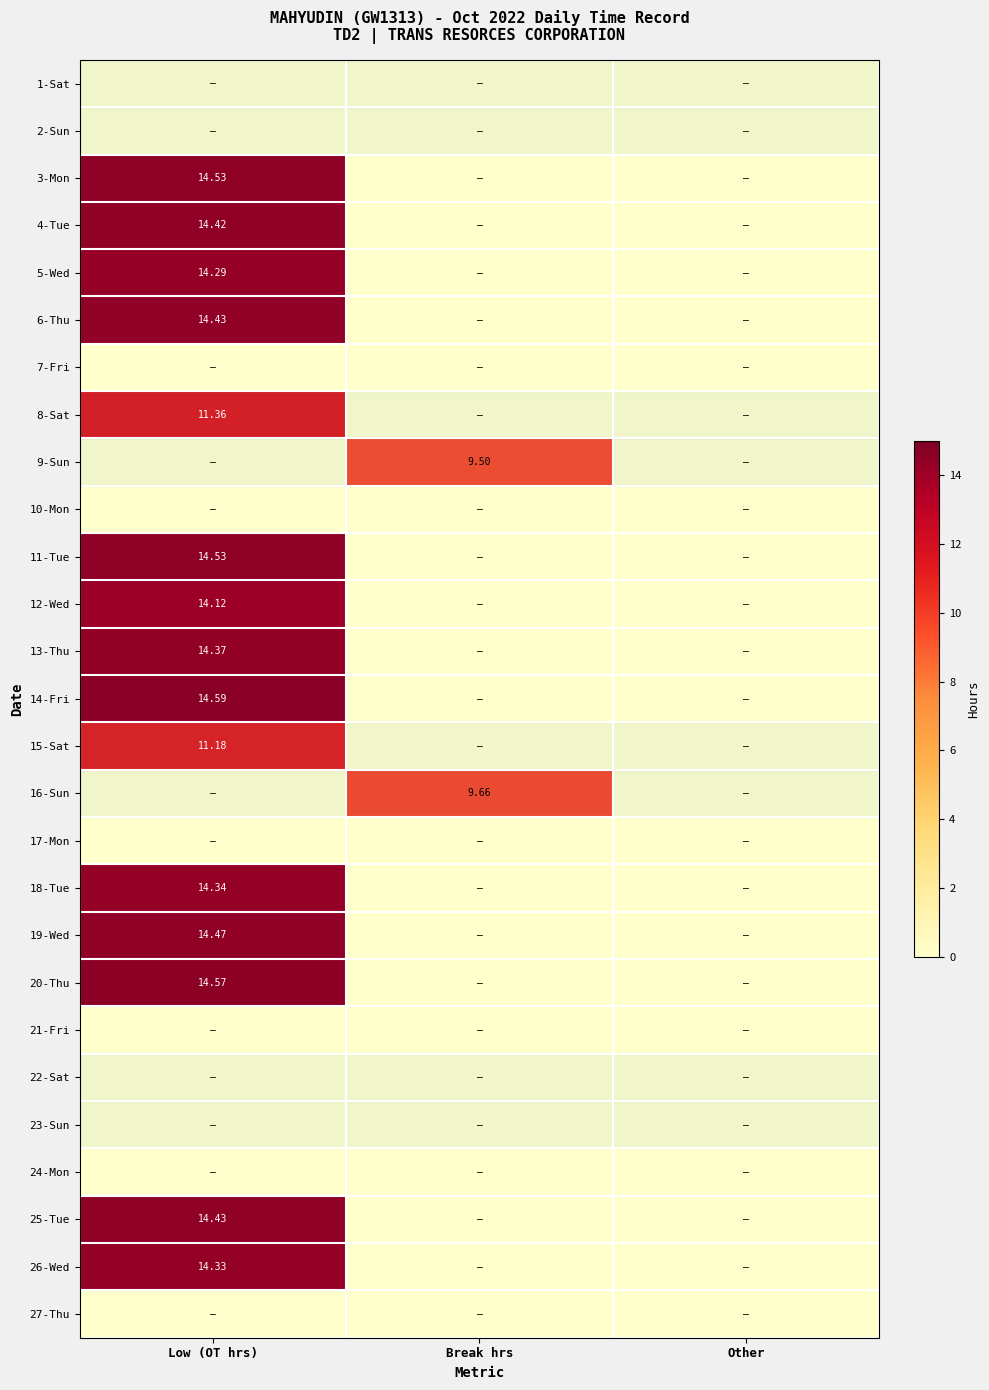

Where is 18-Tue nearest to the value 7?

Break hrs